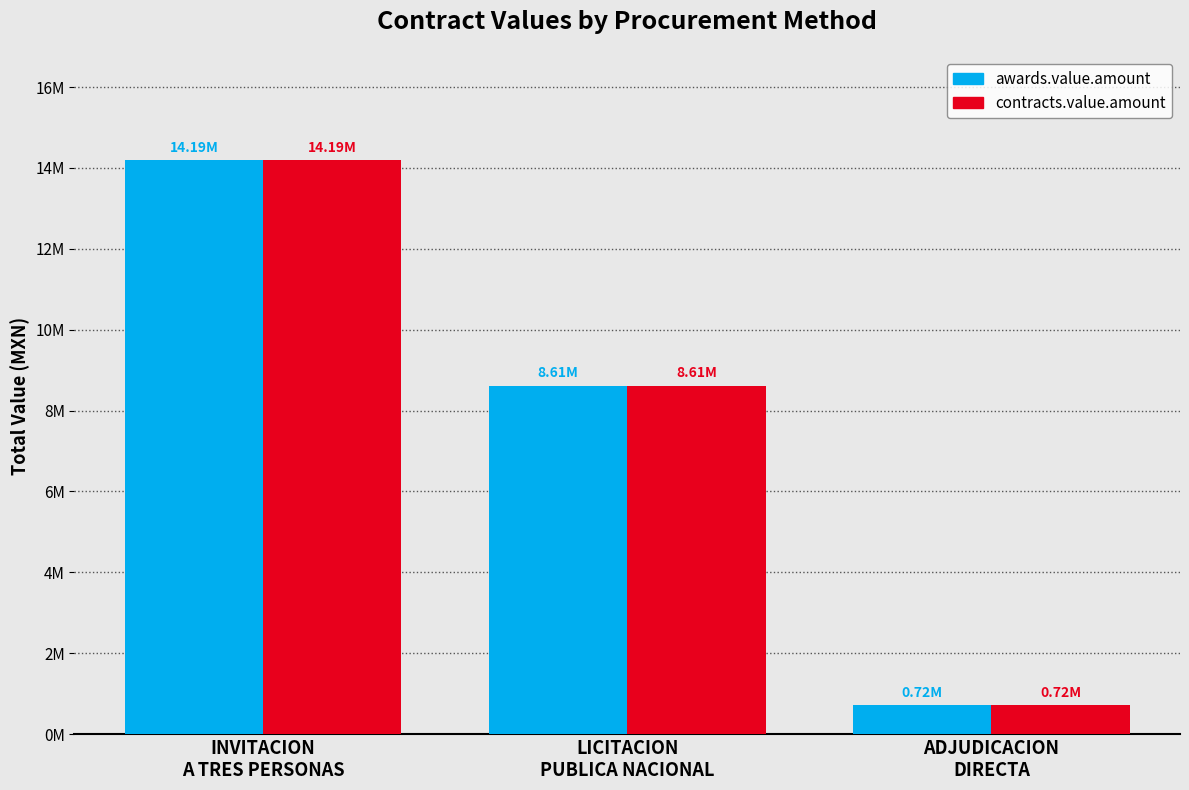

Are the bars horizontal?

No